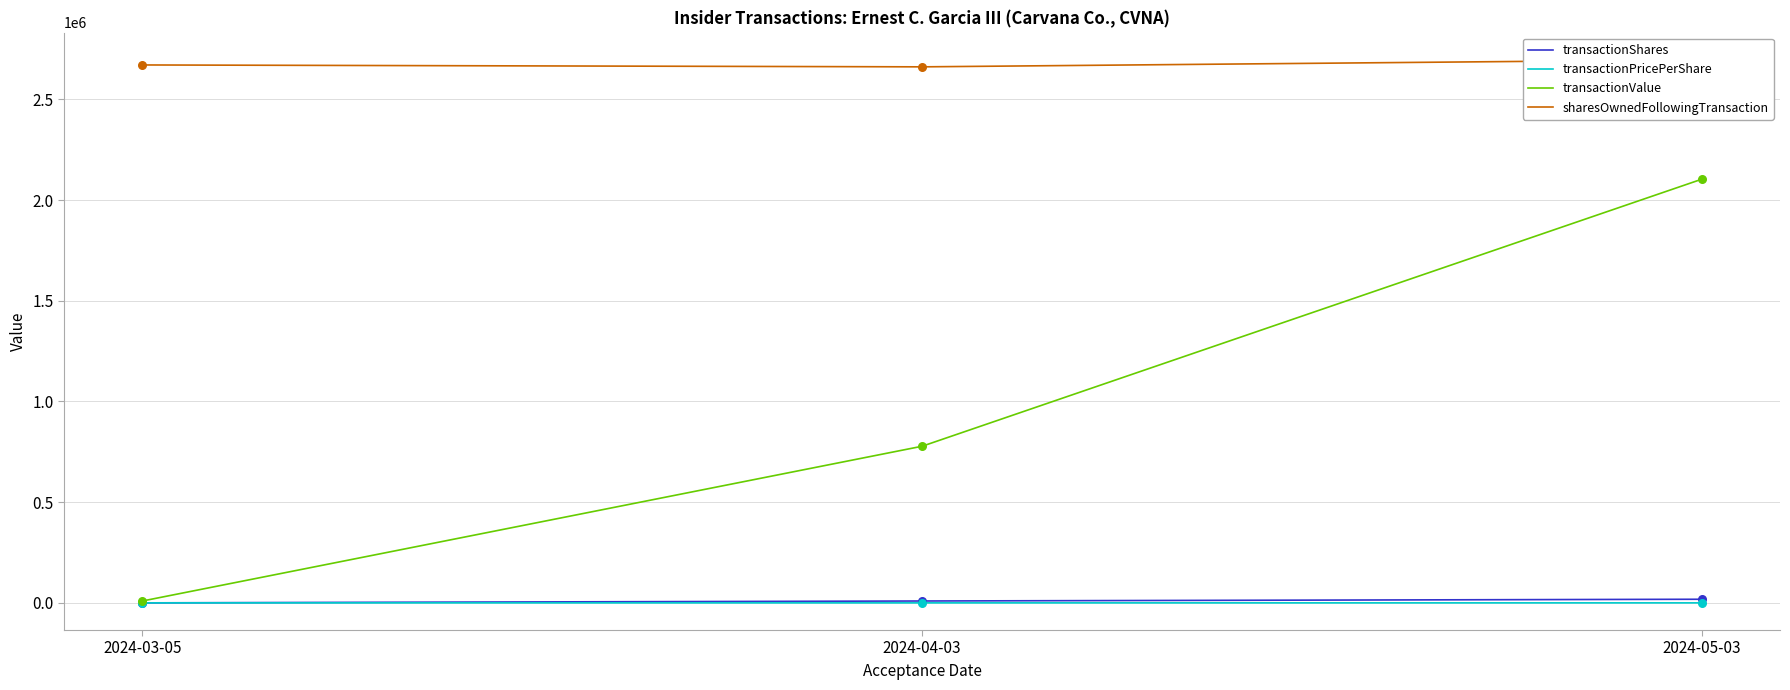

At which category is the sum across all series the highest?

2024-05-03